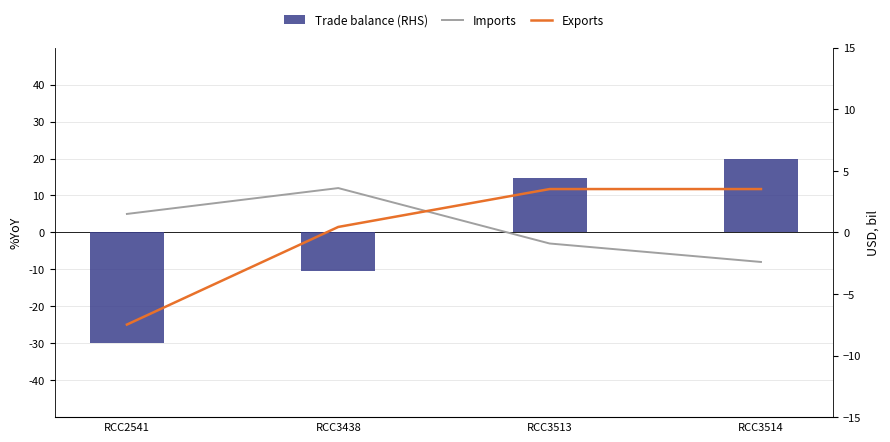

What is the spread (max minus min) of values at RCC3438?

14.1